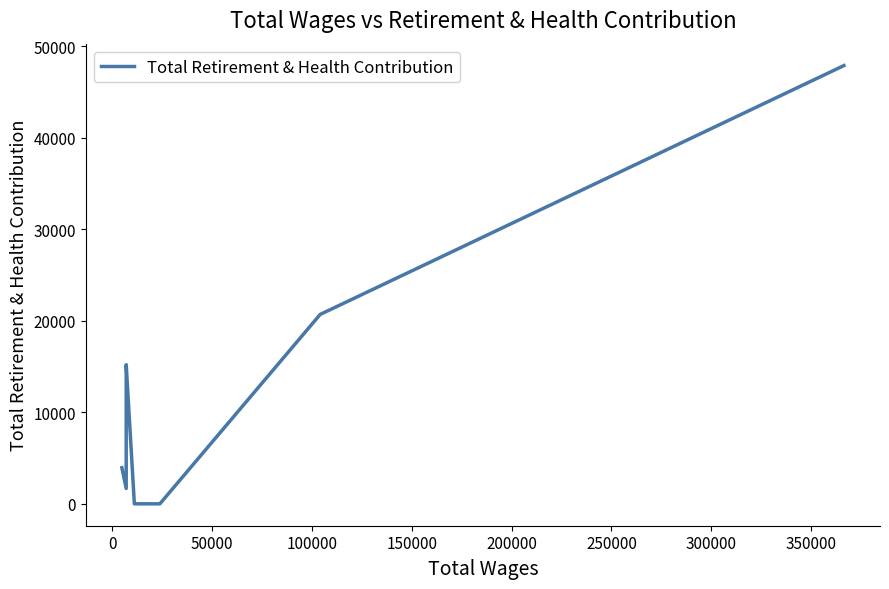

What is the difference between the maximum and minimum values?

47898